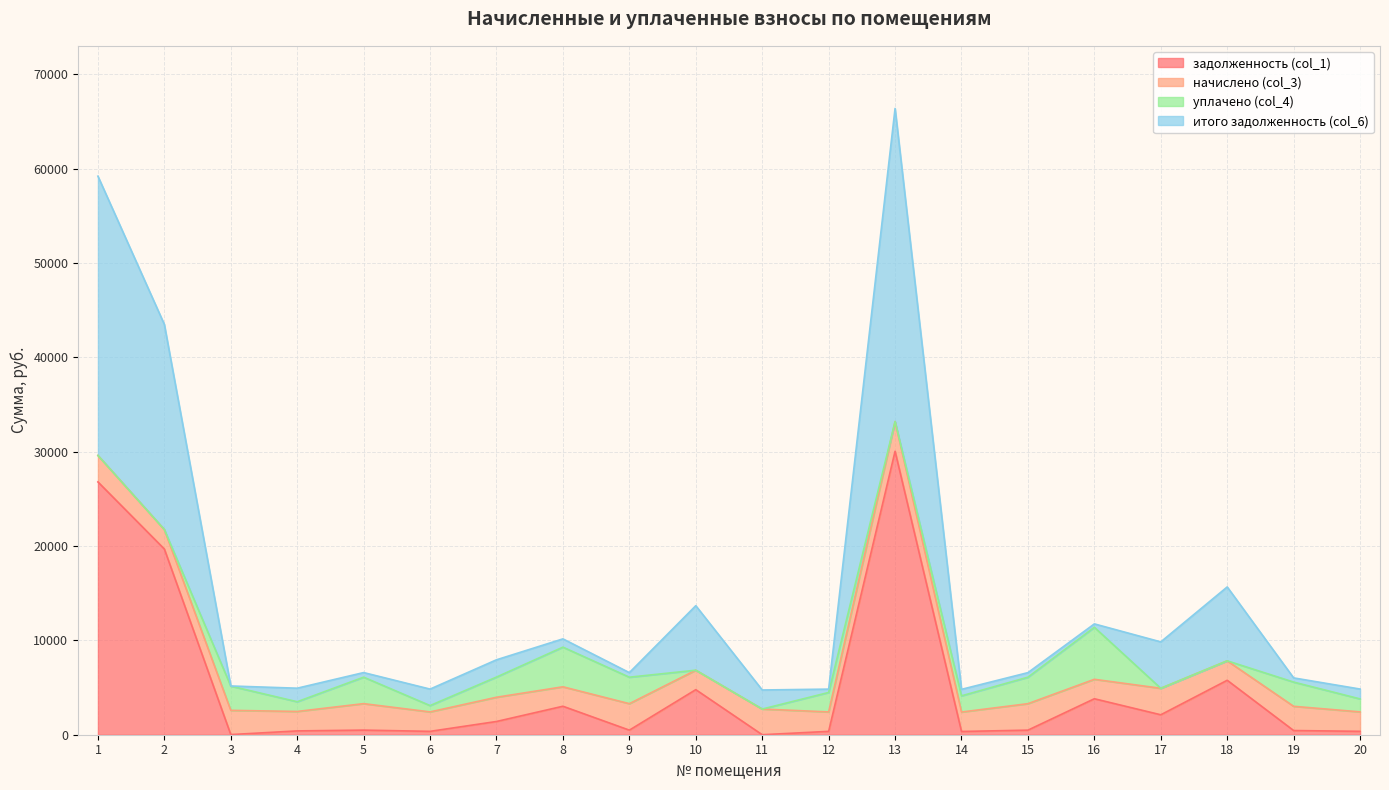

Which series has the largest total across all categories?

итого задолженность (col_6)